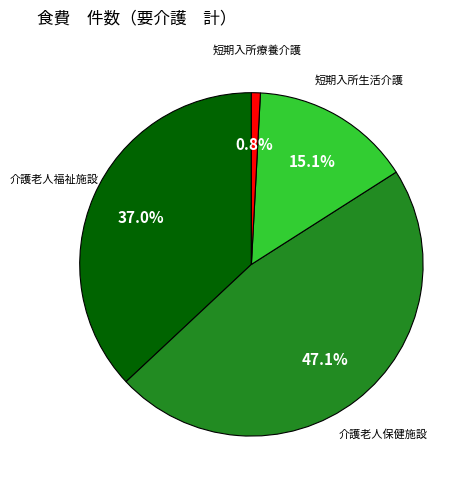

Is there any slice that represents more than half of the pie?

No